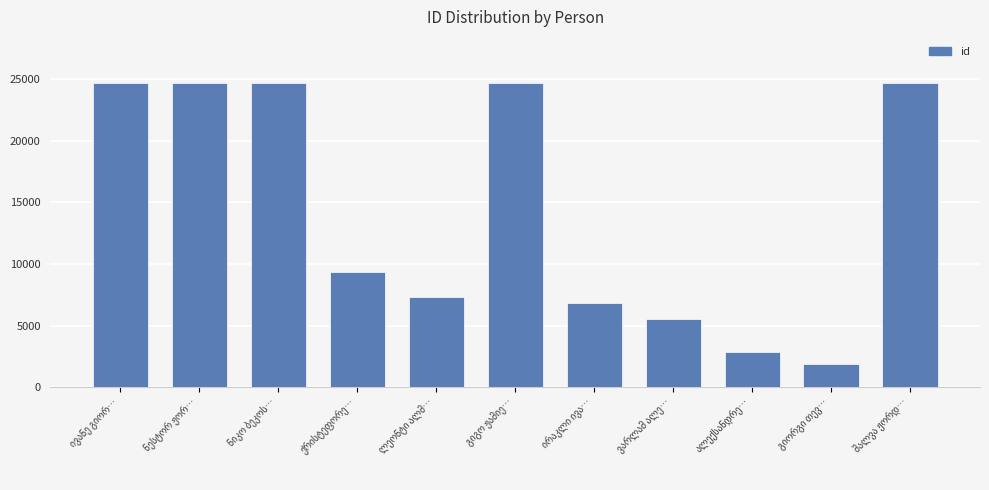

How many series are shown in this chart?

1